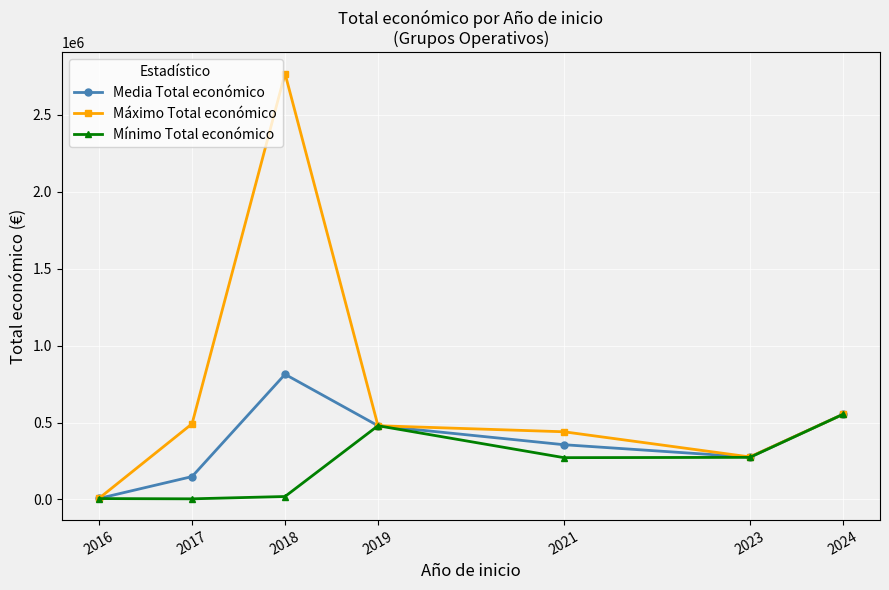

What is the minimum value shown in the chart?

4320.0